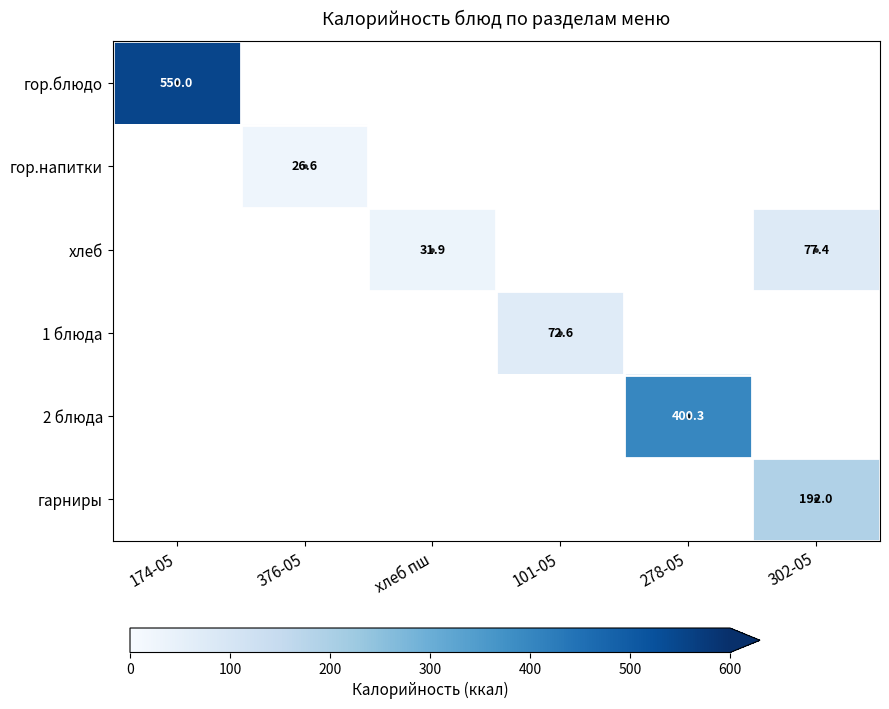

True or false: 1 блюда has a value of 97.0 at 101-05.

False